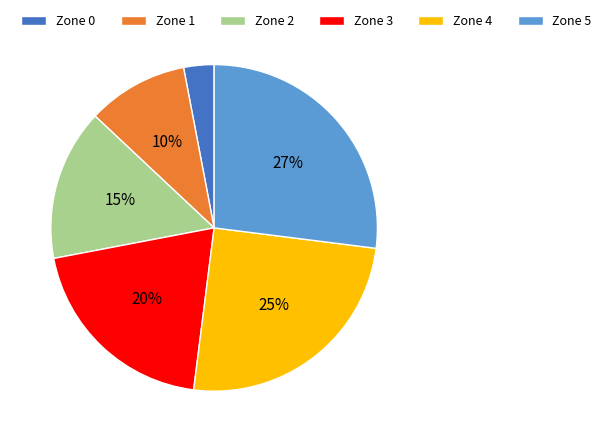

Is there a majority slice in this chart?

No